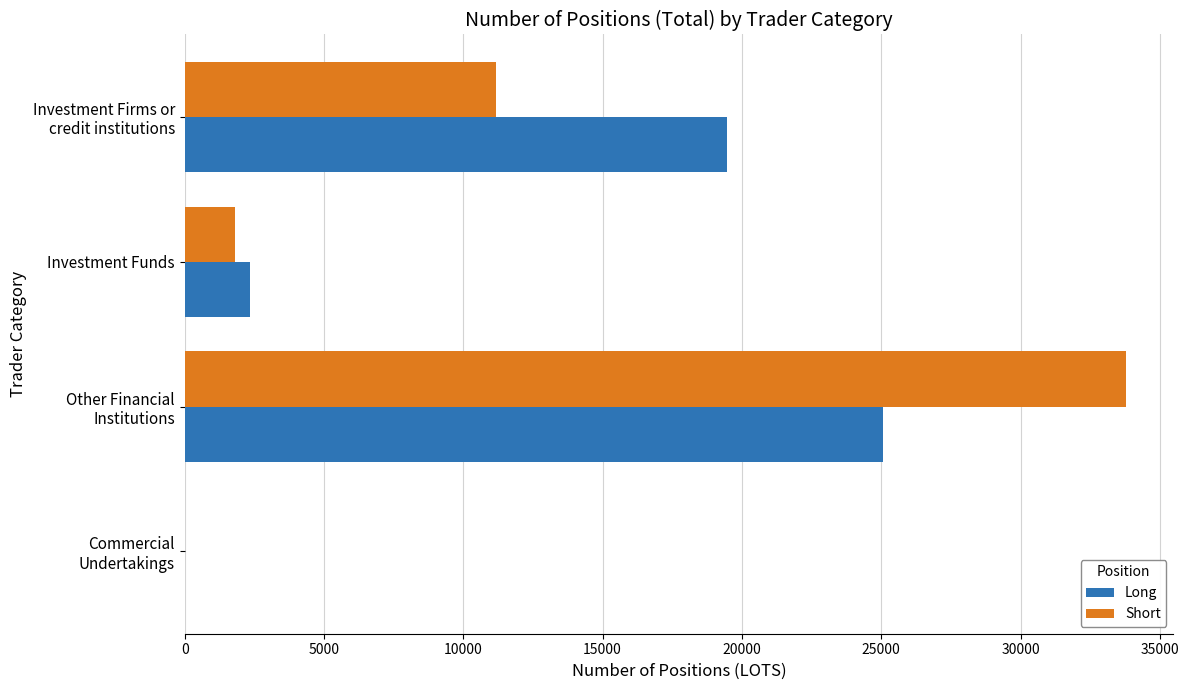

What is the sum of all Short values?

46760.7